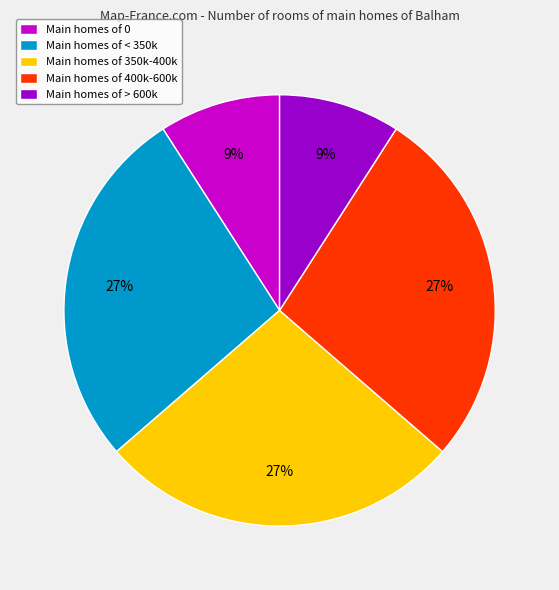

The Main homes of 350k-400k slice represents 15% of the pie. True or false?

False